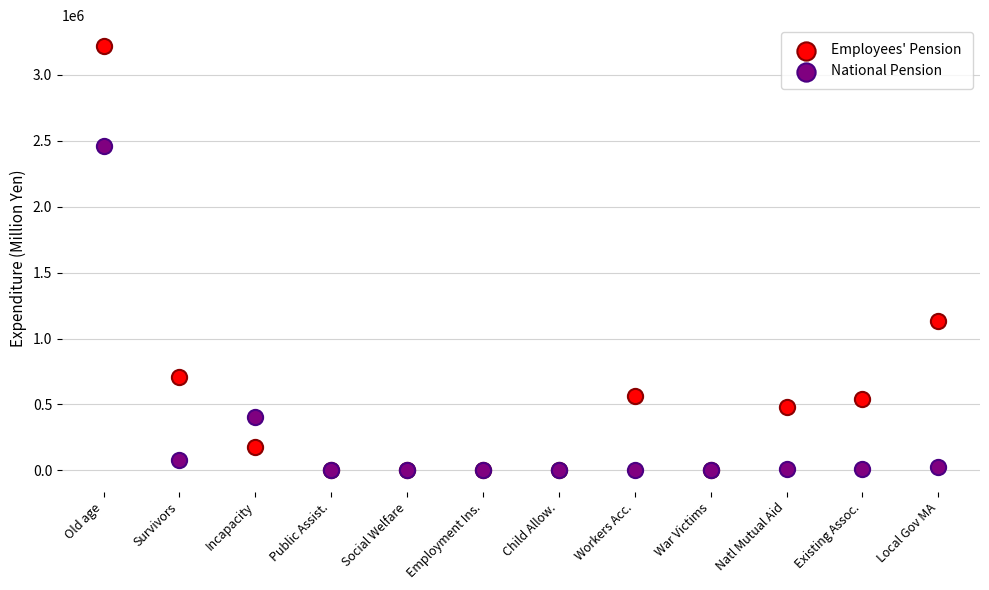

In the National Pension series, what Y value is closest to 1228933?

402295.9